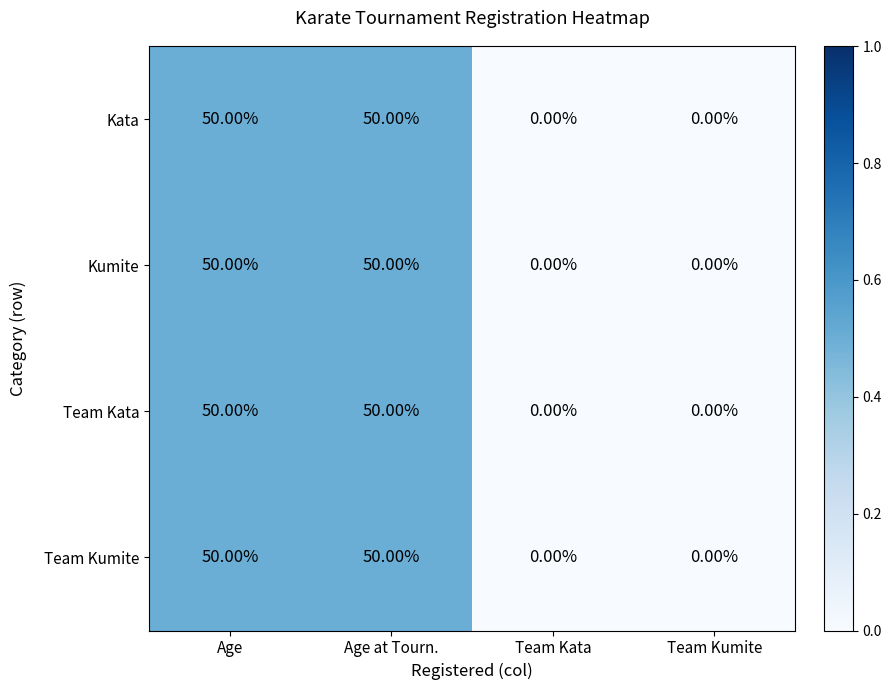

How many series are shown in this chart?

4